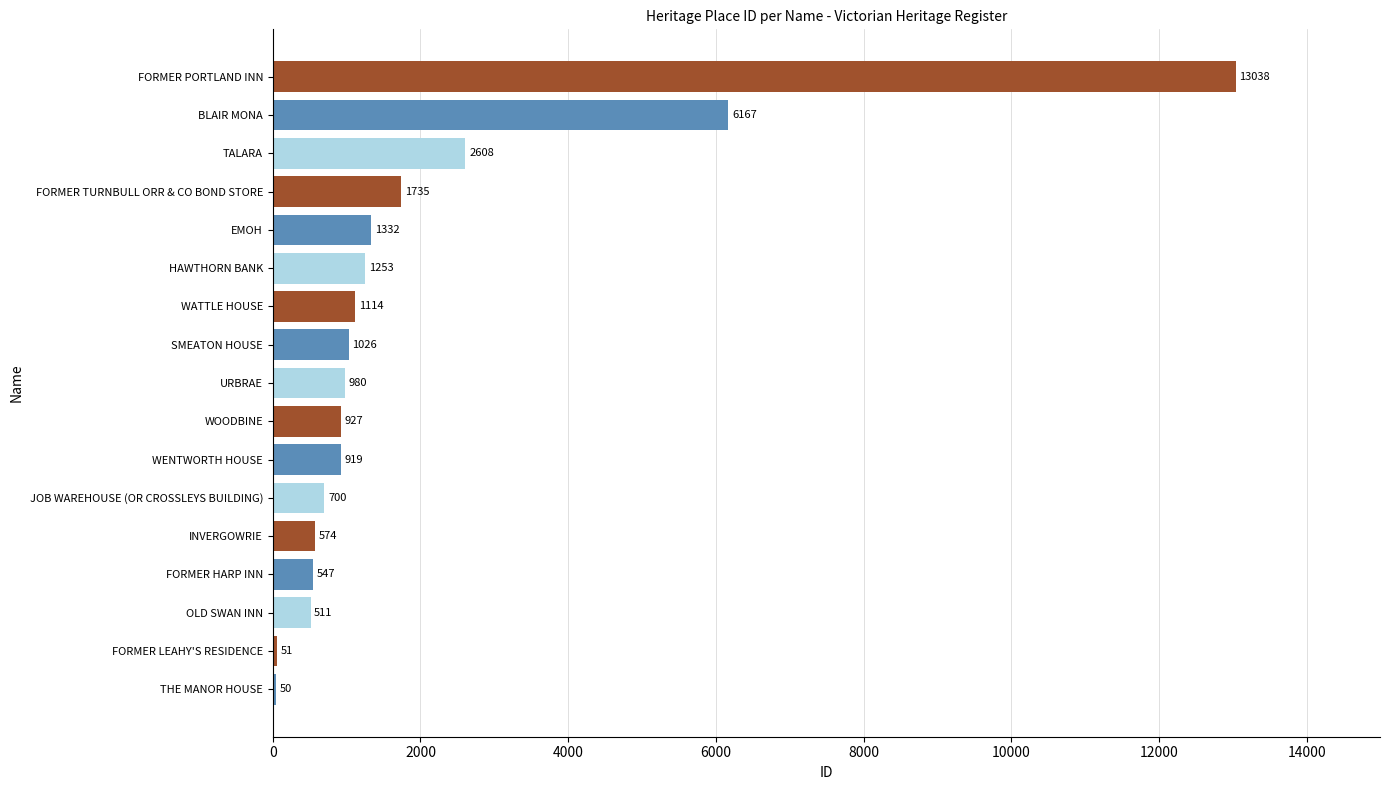

What is the change in value from URBRAE to FORMER TURNBULL ORR & CO BOND STORE?

+755